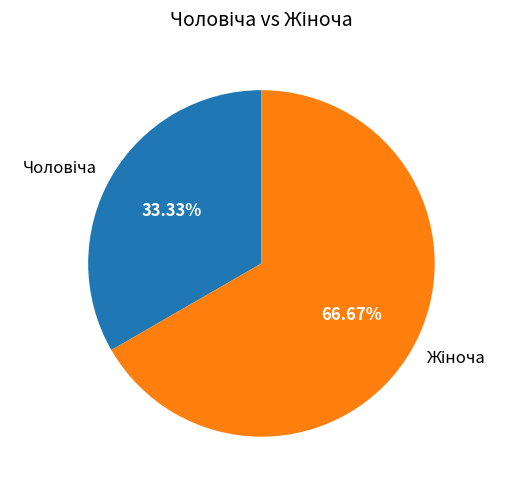

Which category accounts for the majority?

Жіноча